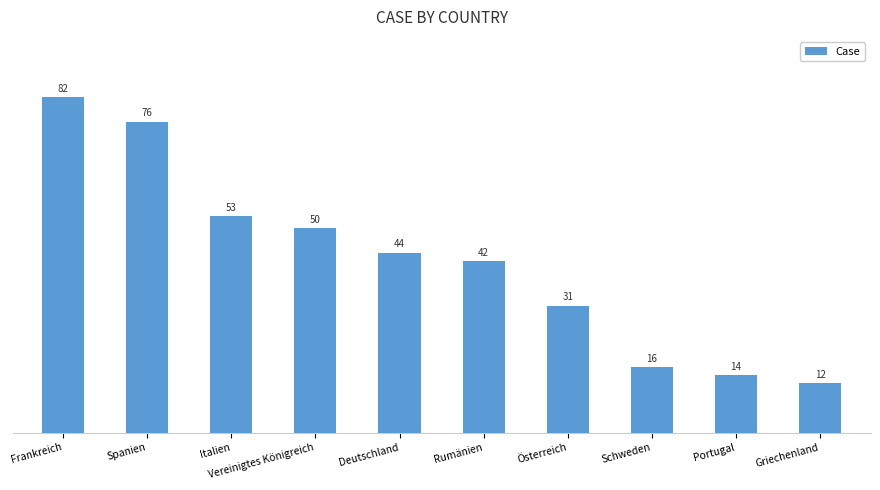

Are the bars grouped side by side (vs. stacked)?

No